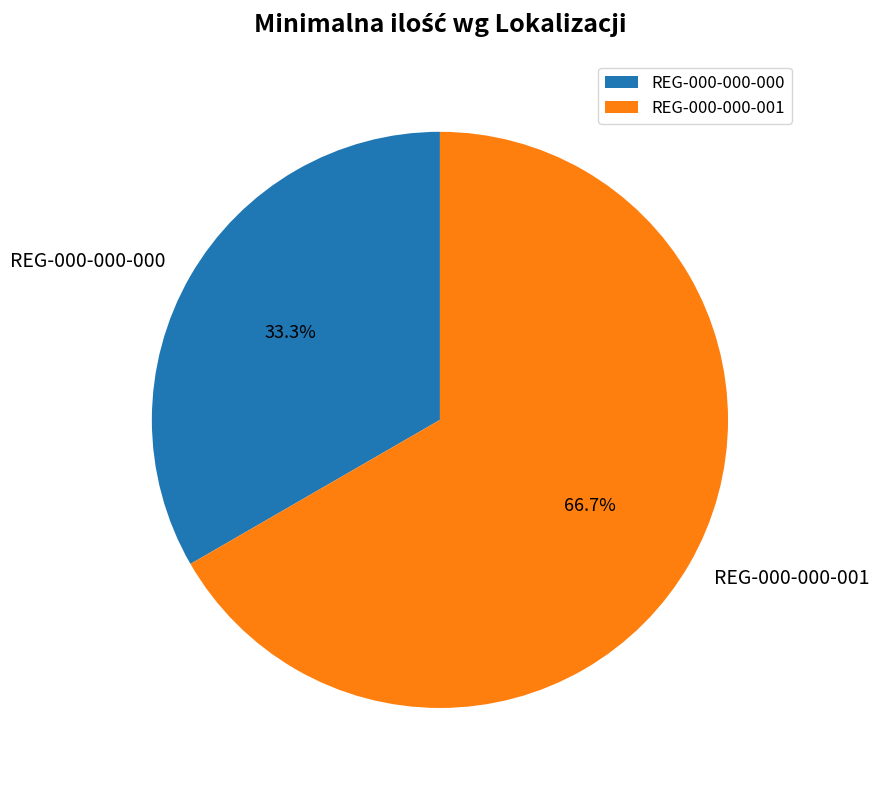

Is there a majority slice in this chart?

Yes